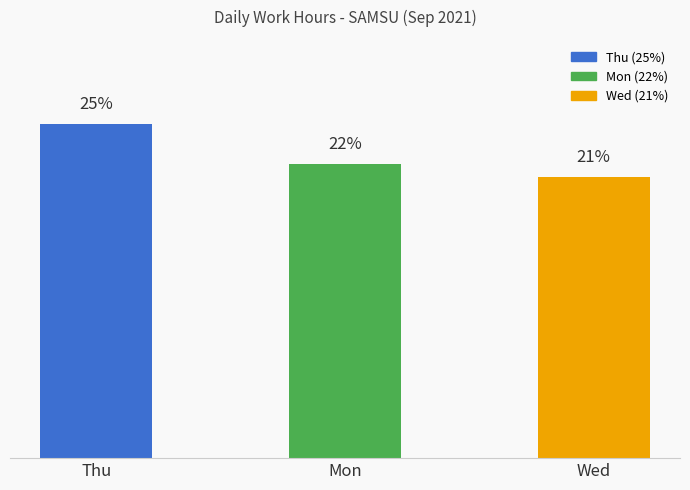

Which category has the highest value across all series?

Thu